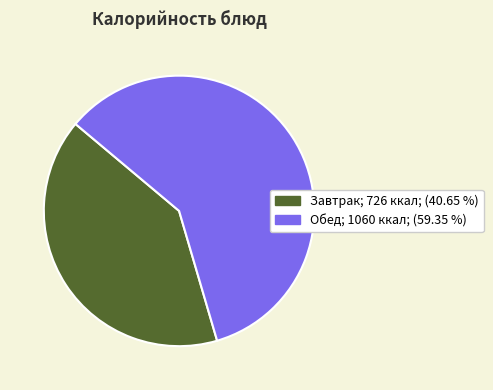

Is there any slice that represents more than half of the pie?

Yes